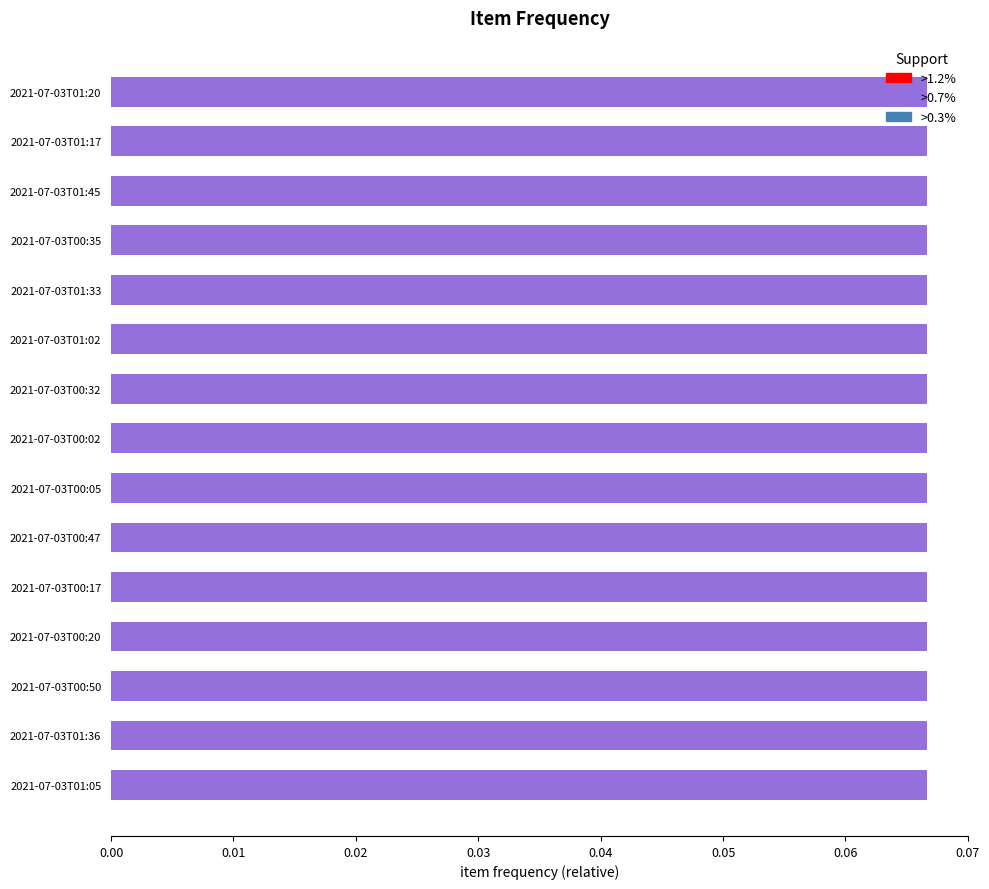

What is the sum of all values?

1.0